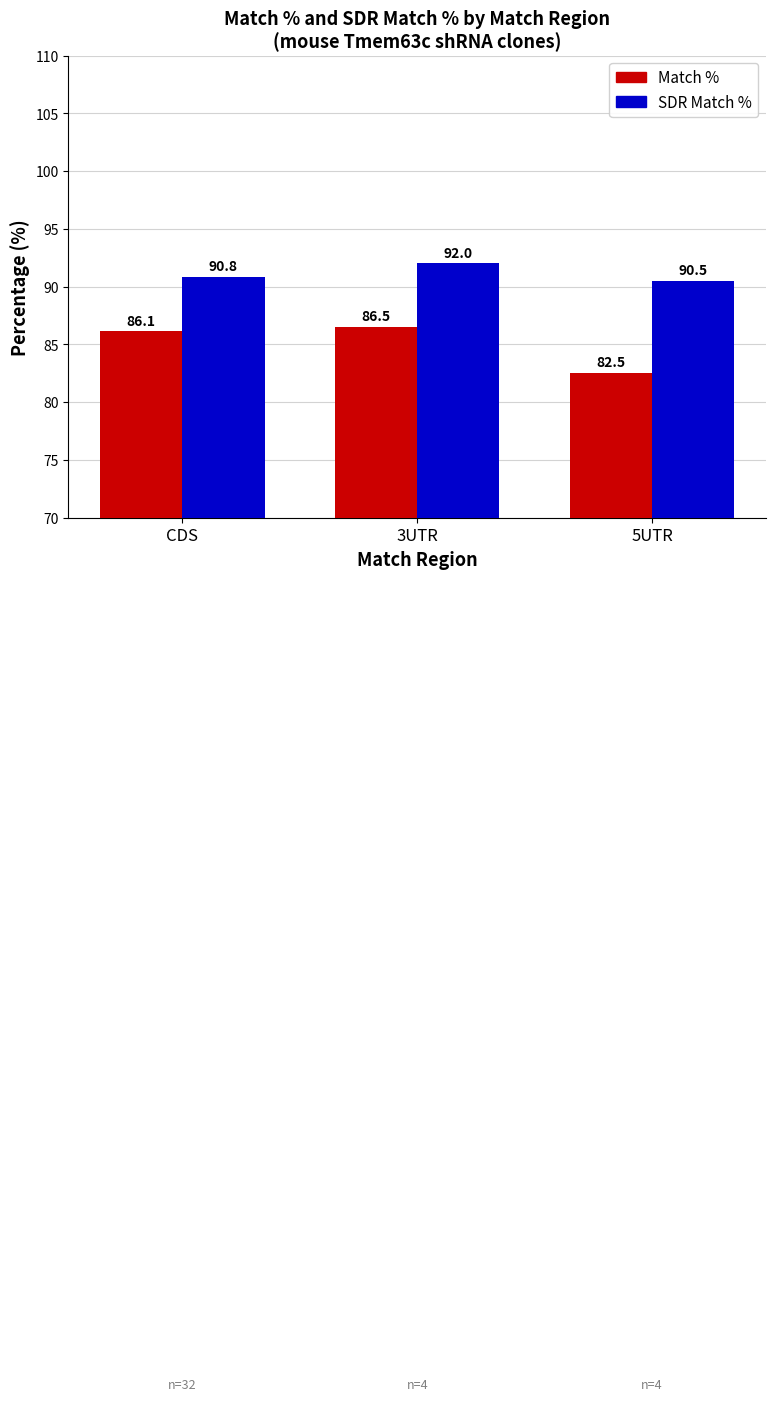

What is the sum of the Match % values at 5UTR and 3UTR?

169.0